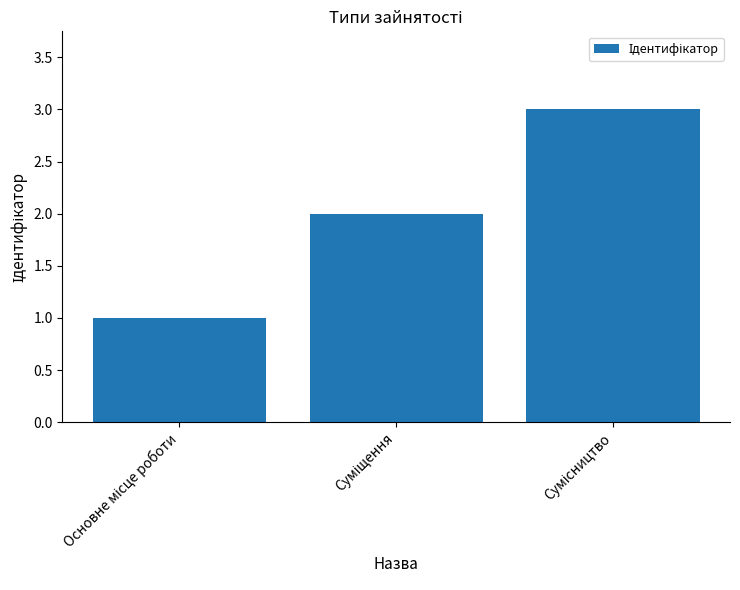

What is the greatest value displayed?

3